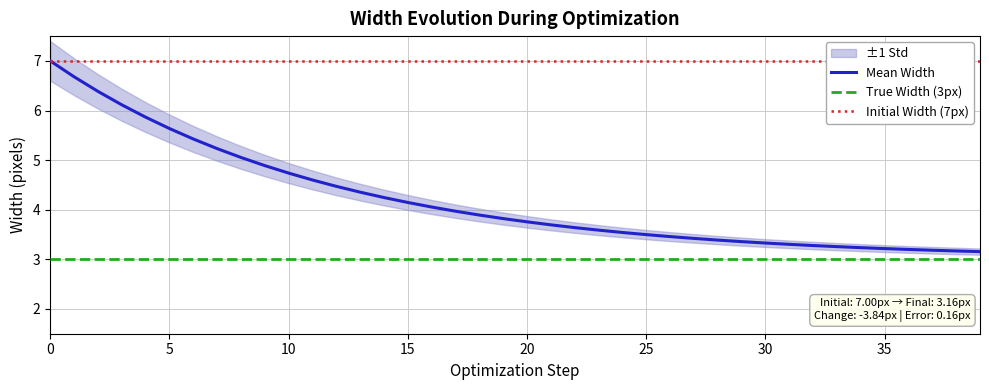

What is the lowest value of the Mean Width series?

3.2